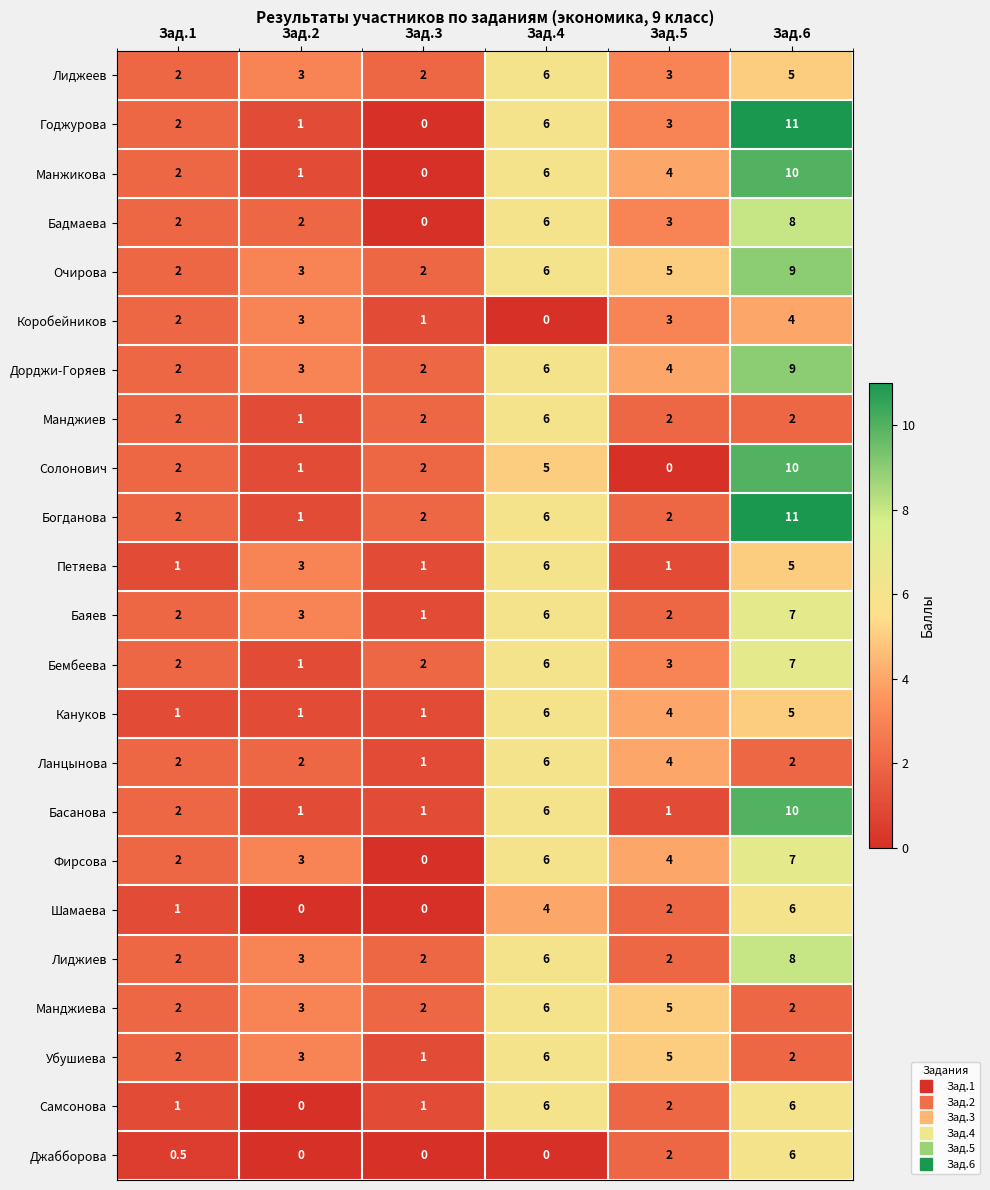

The Солонович series shows 0.8 at Зад.1. True or false?

False